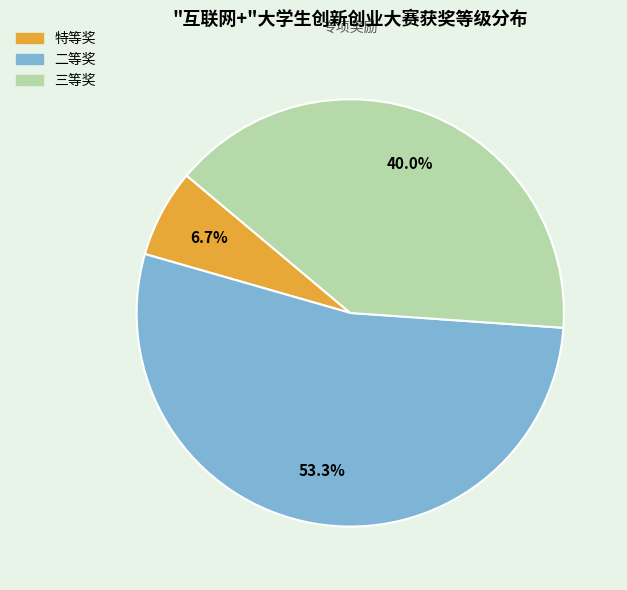

Is there any slice that represents more than half of the pie?

Yes